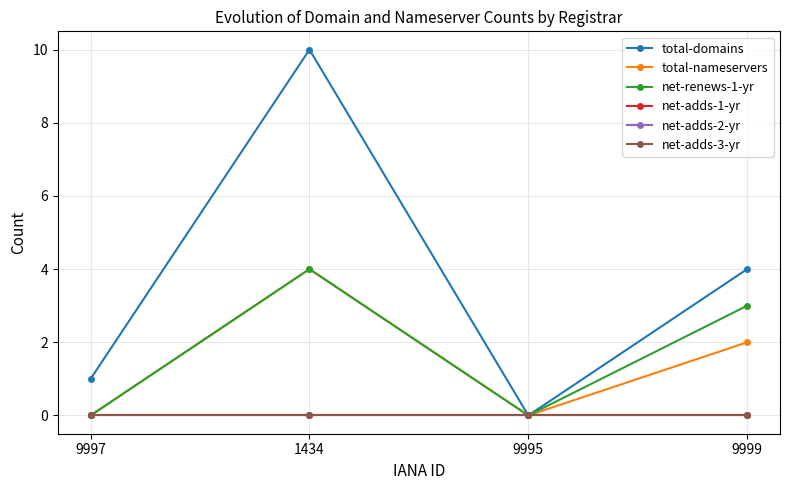

Does the chart have visible grid lines?

Yes